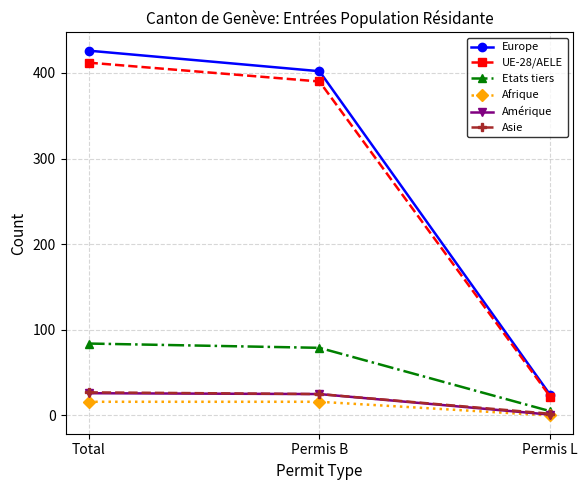

How many distinct data groups are displayed?

6